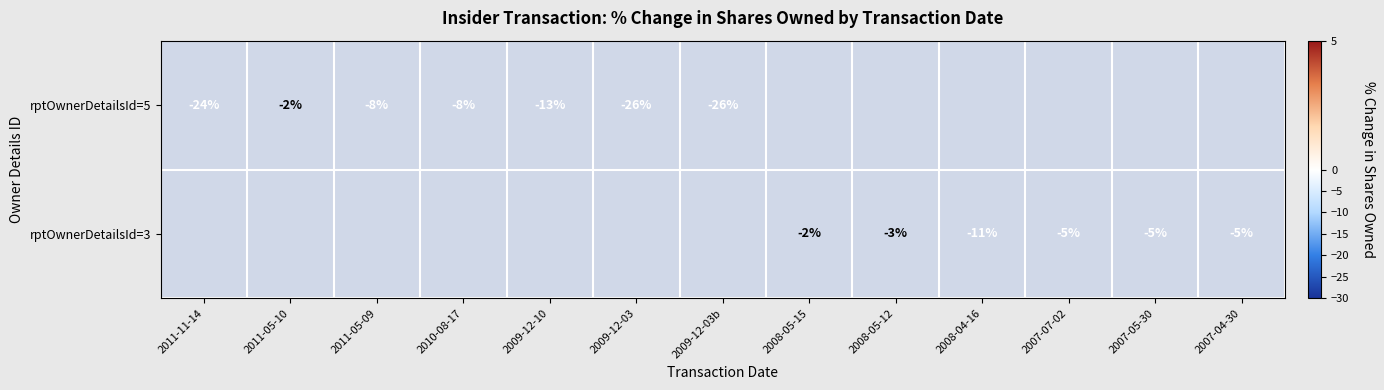

Which label corresponds to the smallest value in the chart?

2009-12-03